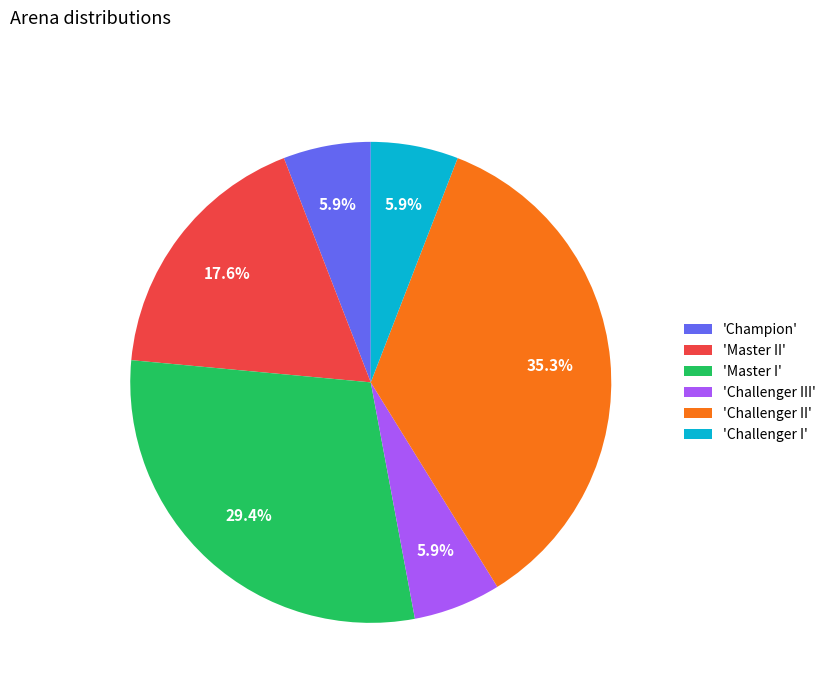

What percentage do 'Master II' and 'Challenger II' together represent?

52.9%